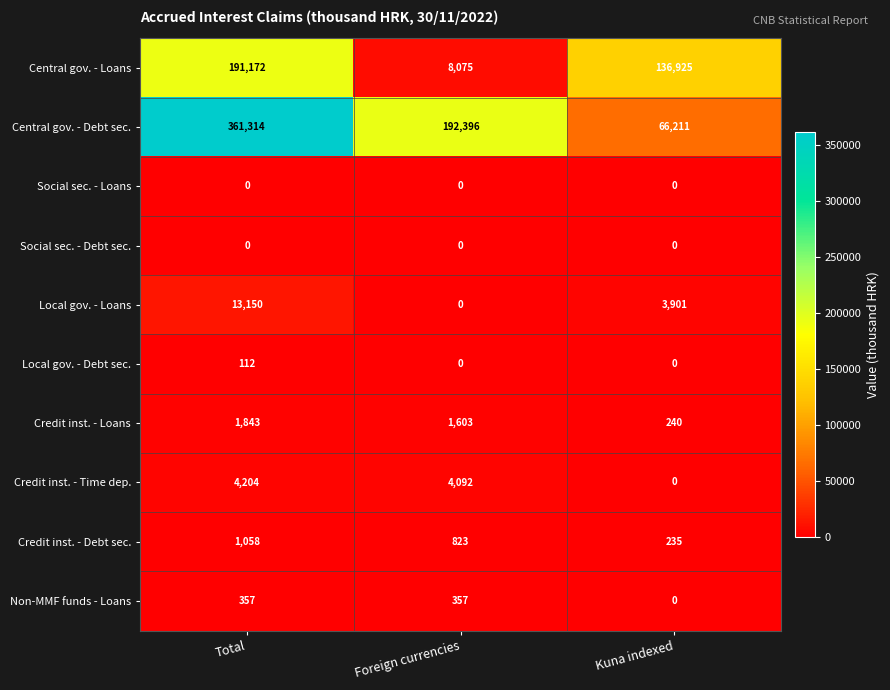

What is the maximum value for Credit inst. - Loans?

1843